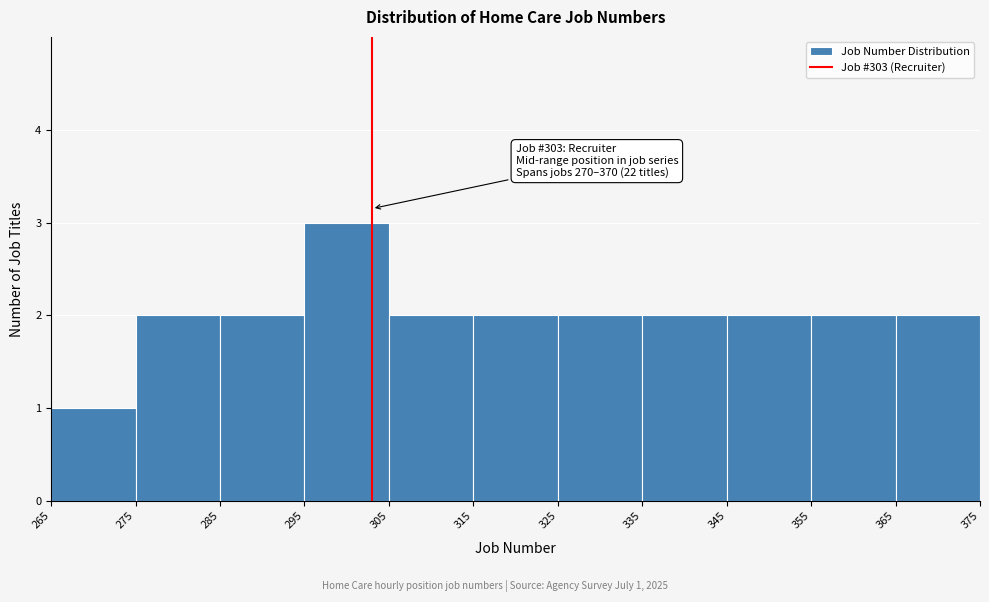

Which range on the x-axis has the tallest bar?

295 to 305